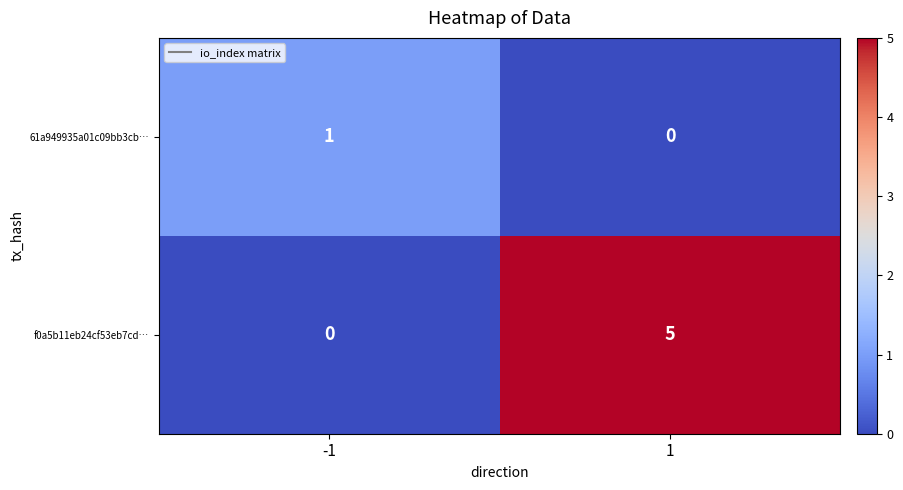

Which series has the largest total across all categories?

f0a5b11eb24cf53eb7cd…